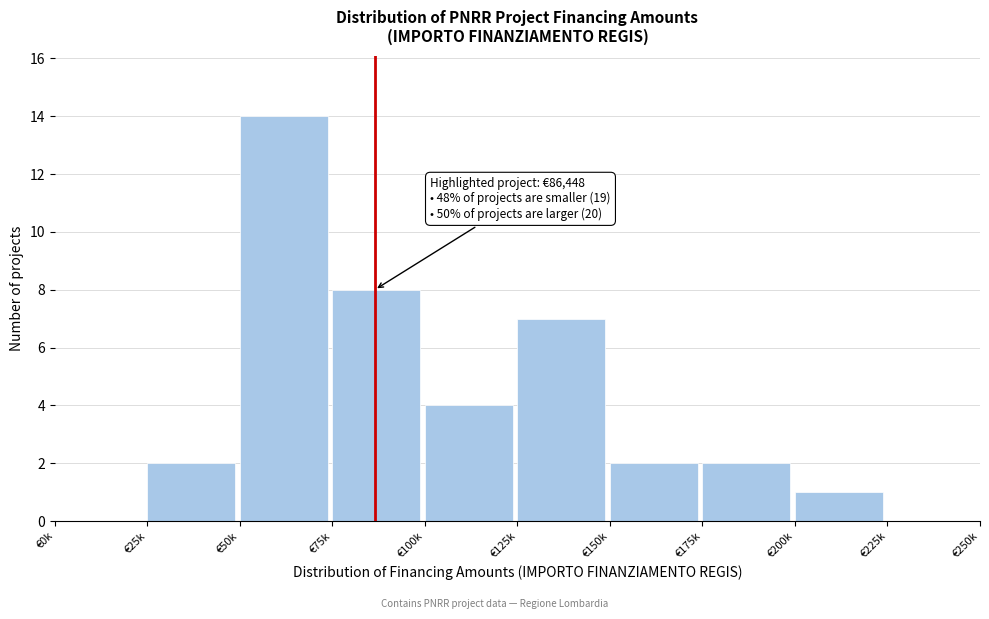

Reading right to left, transcribe all the data shown in this chart.

€225k=0	€200k=1	€175k=2	€150k=2	€125k=7	€100k=4	€75k=8	€50k=14	€25k=2	€0k=0